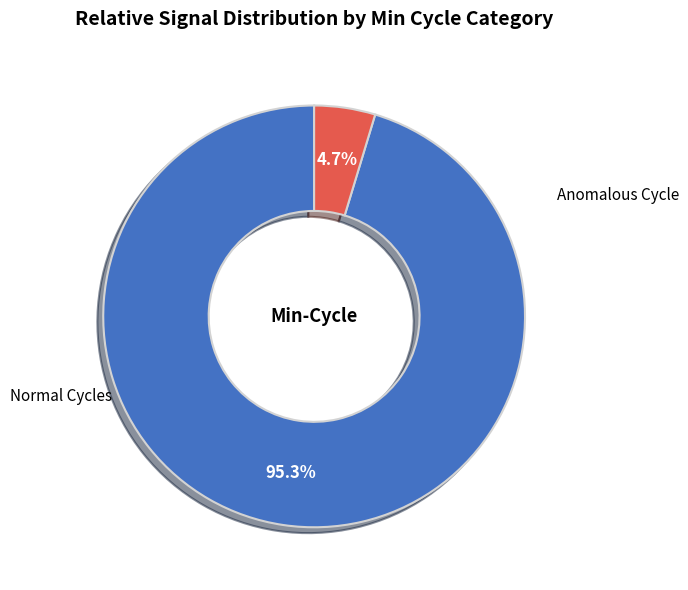

Does any single category account for the majority?

Yes